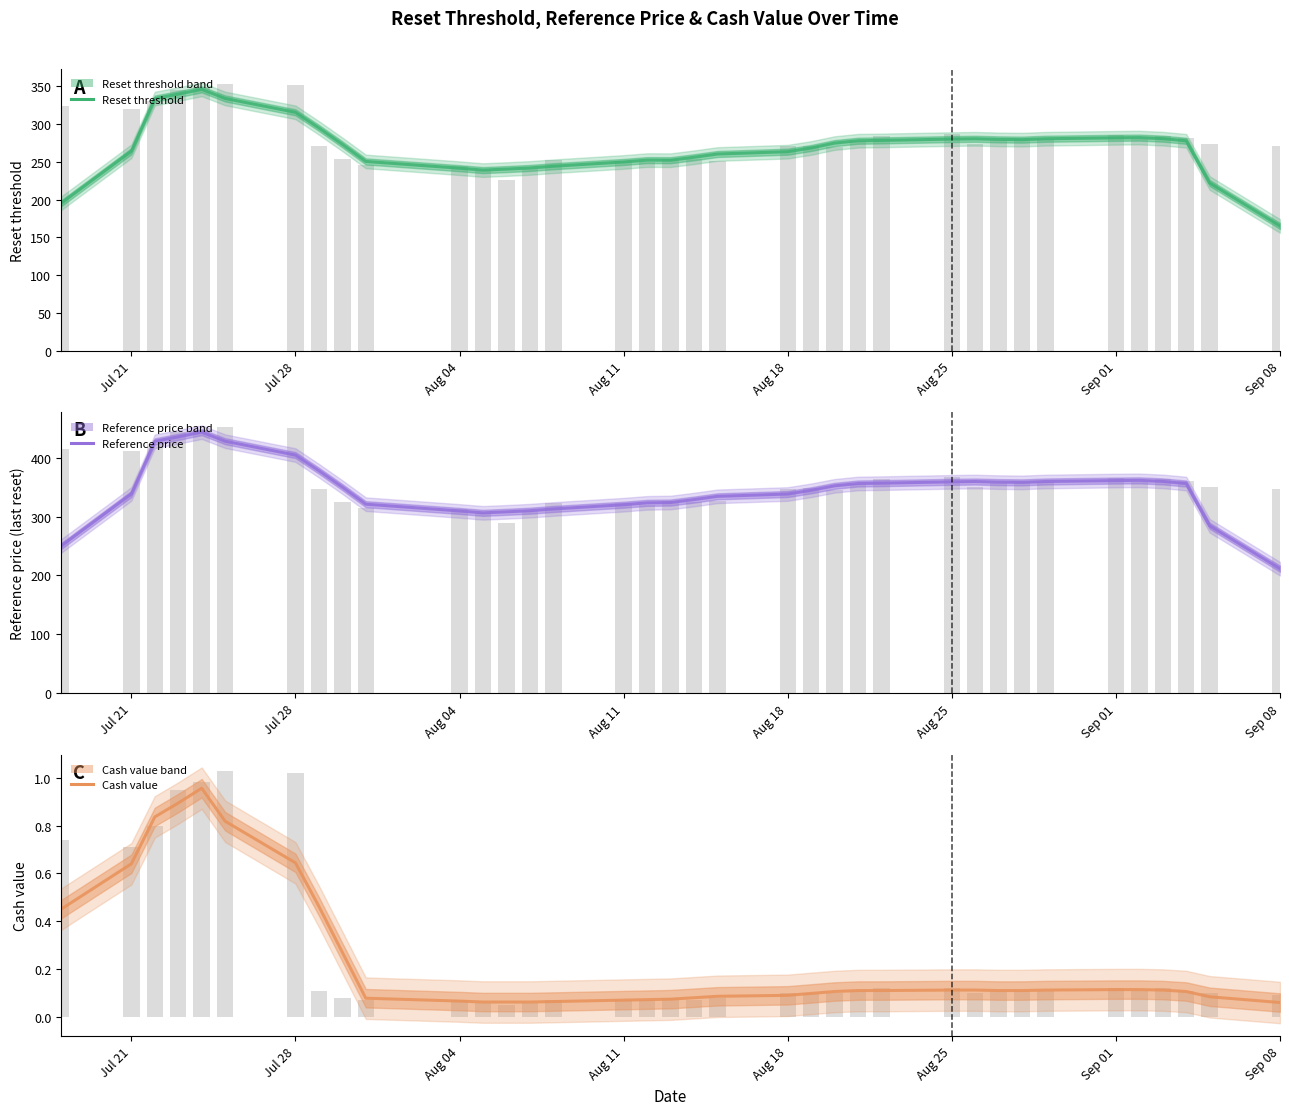

Does the chart contain stacked bars?

No